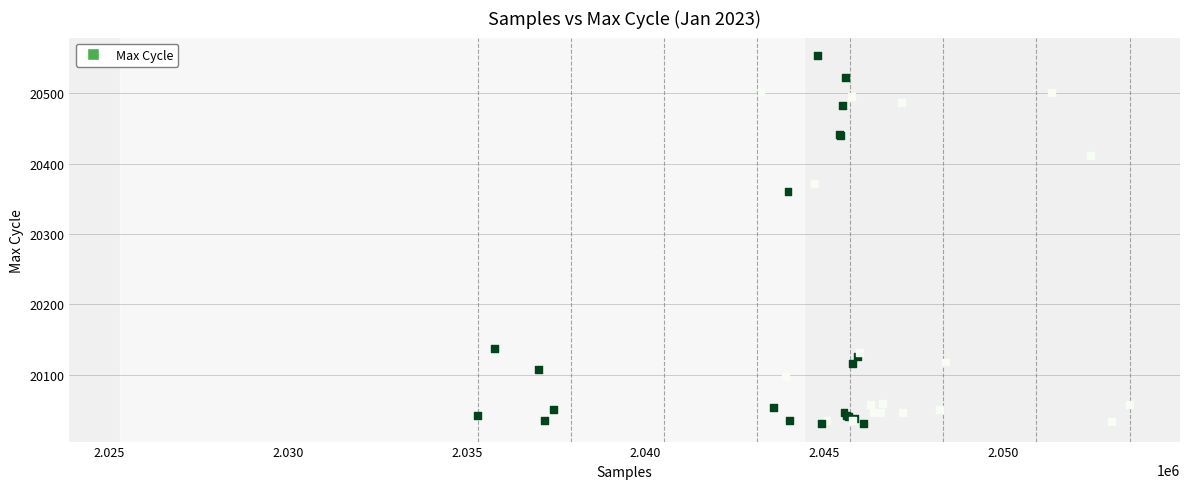

What Y value in the scatter plot is closest to 20292?

20361